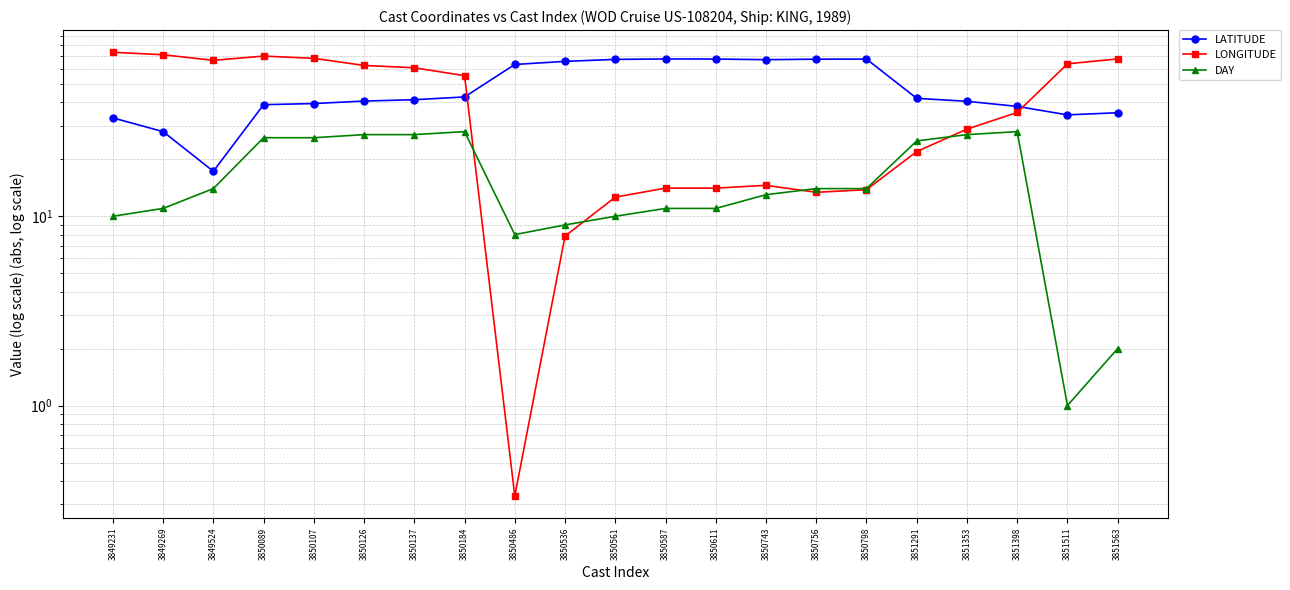

What is the value of the LATITUDE point at the 13th from the left?

67.7